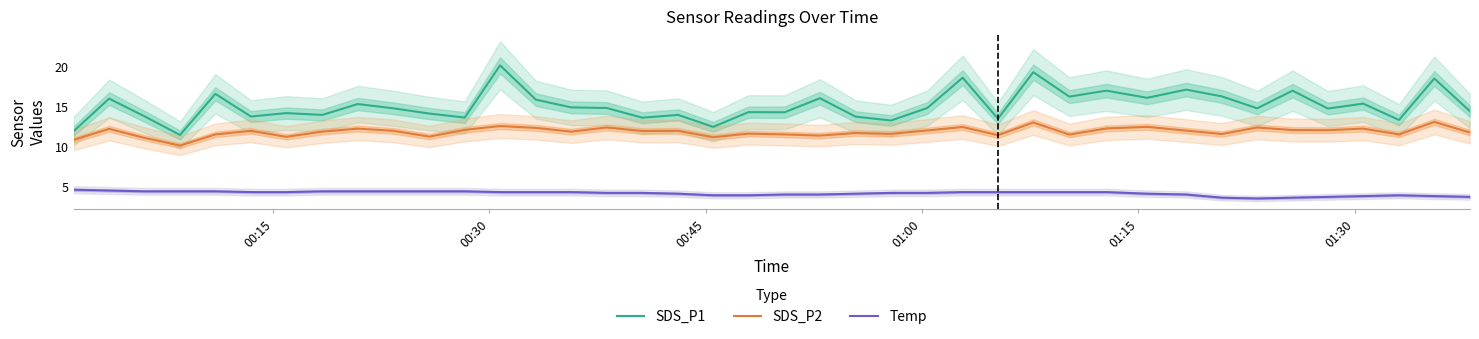

What is the value of the SDS_P2 point at the 18th from the left?

11.9